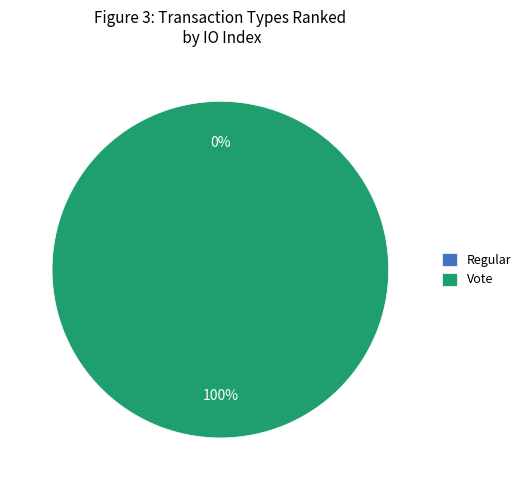

How many slices are in this pie chart?

2